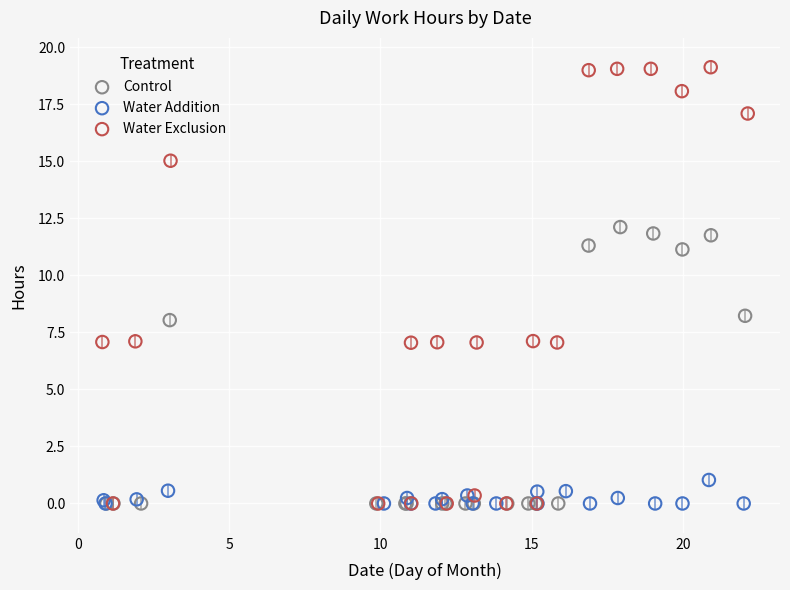

Which series contains the highest Y value?

Water Exclusion